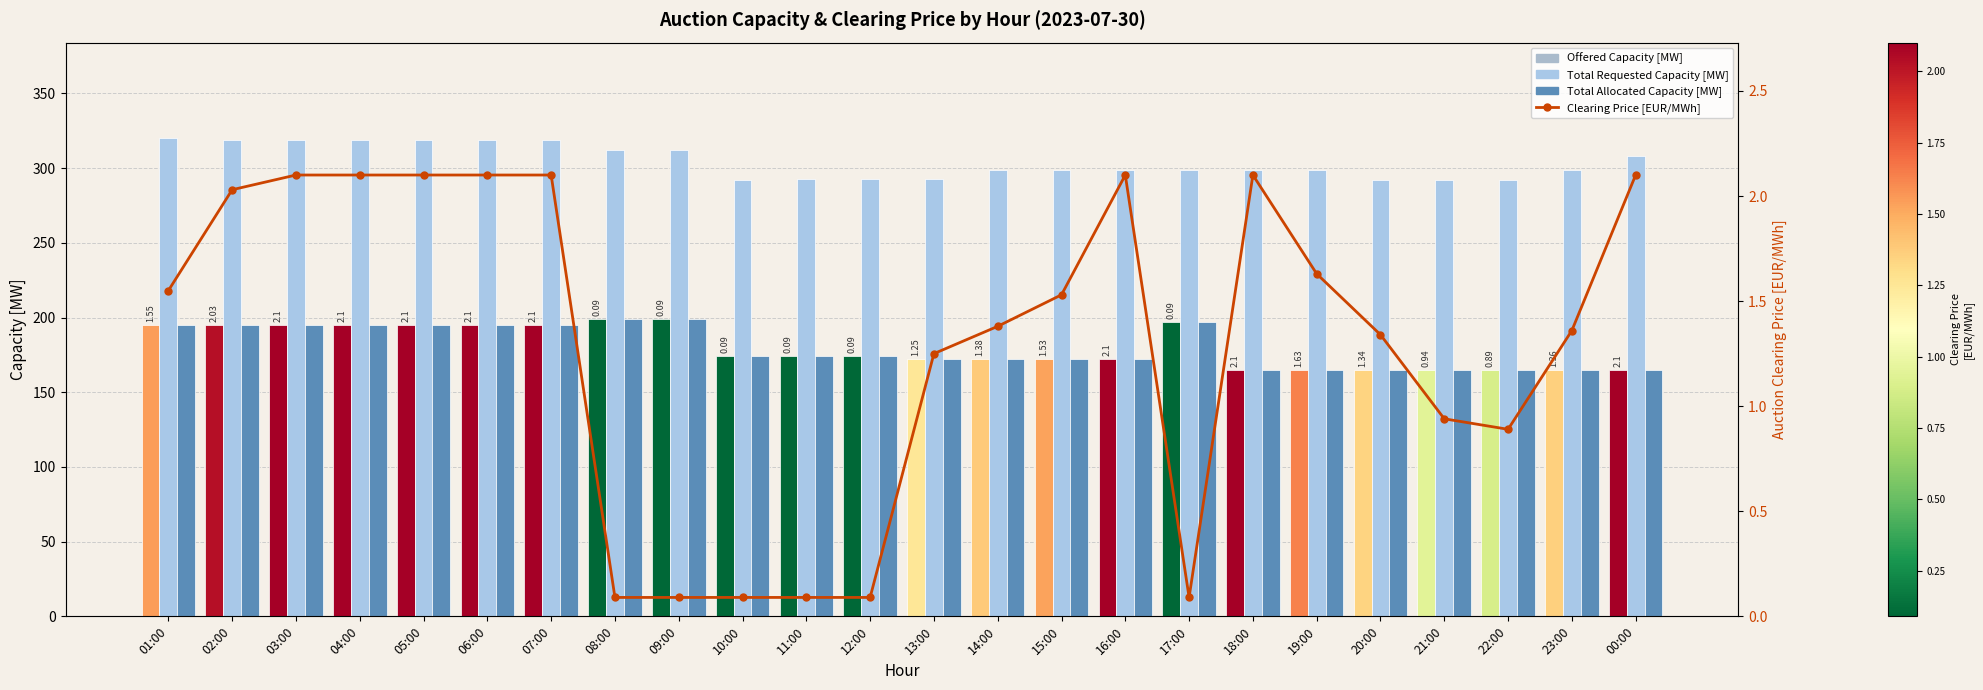

Count the number of categories in the chart.

24